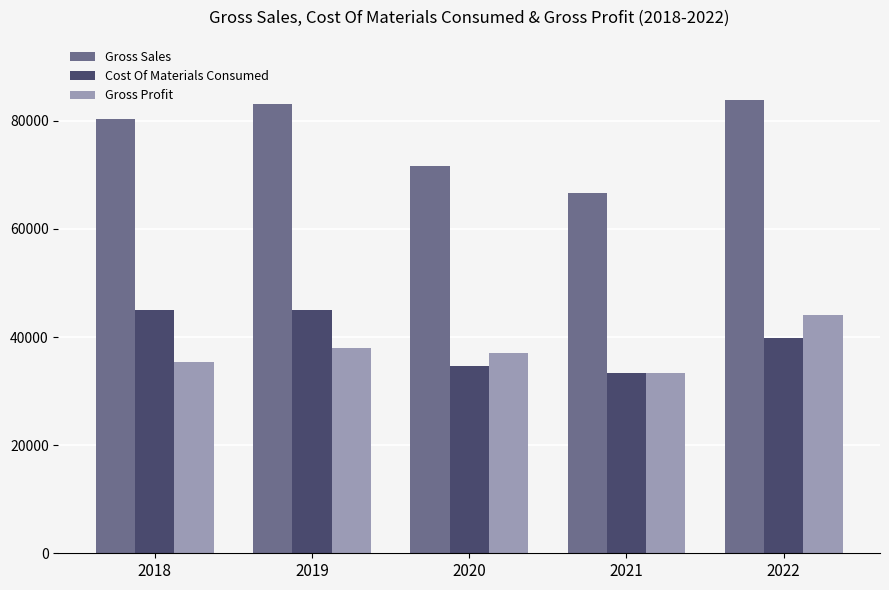

At how many categories does at least one series exceed 79551?

3